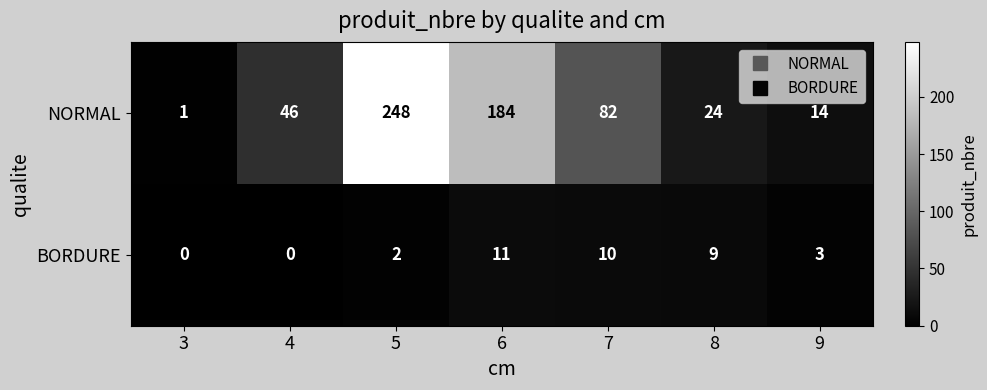

What is the difference between the maximum and minimum values in the BORDURE series?

11